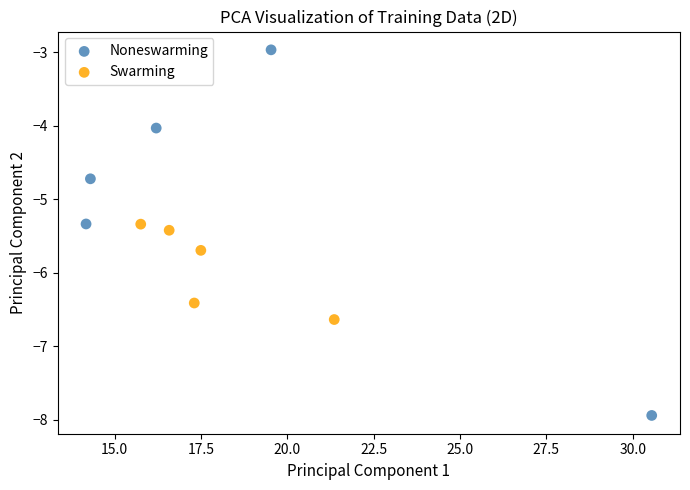

Which series reaches the minimum Y coordinate?

Noneswarming